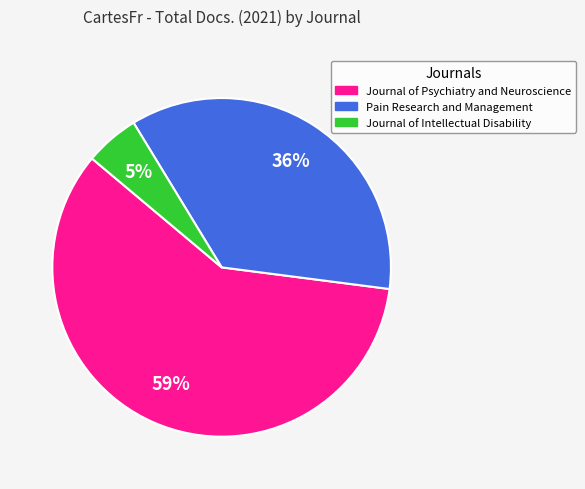

Which category has the smallest portion of the pie?

Journal of Intellectual Disability